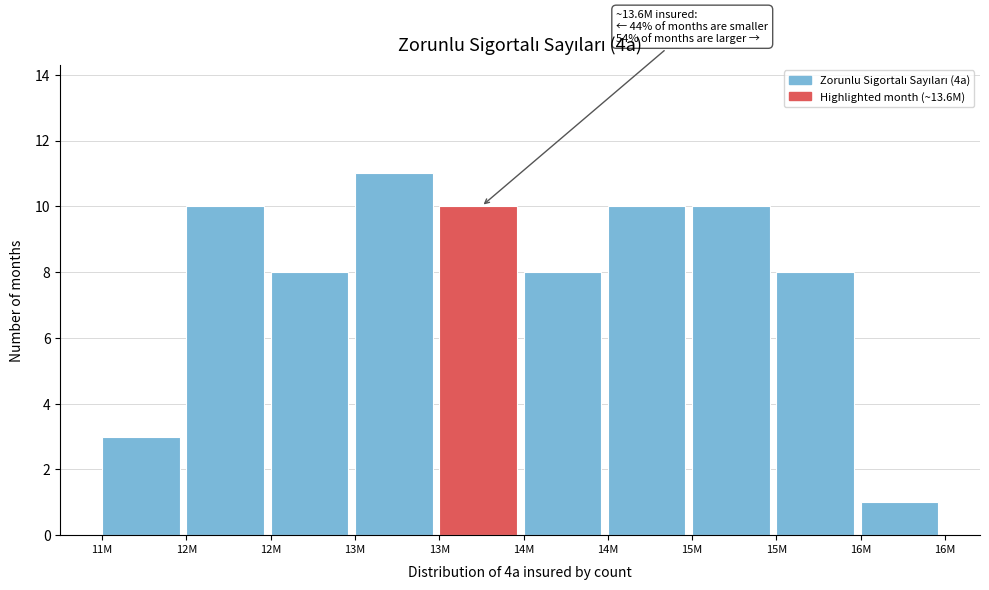

How many series are shown in this chart?

1